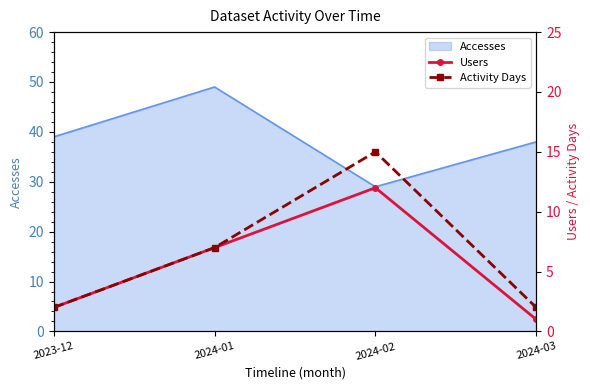

True or false: Users and Activity Days intersect in this chart.

False